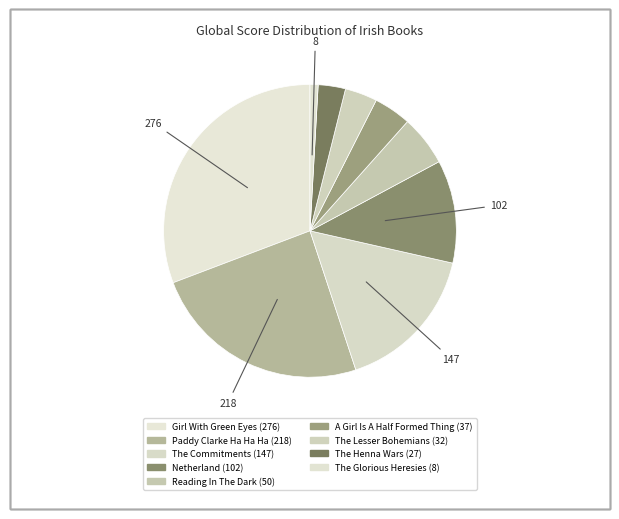

Is there any slice that represents more than half of the pie?

No